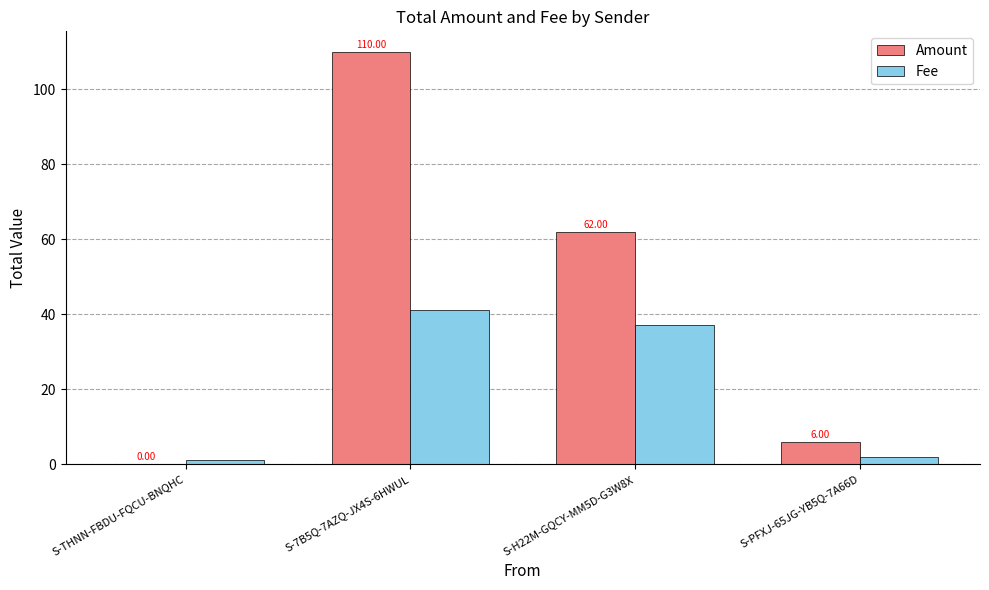

What is the sum of all Fee values?

81.0